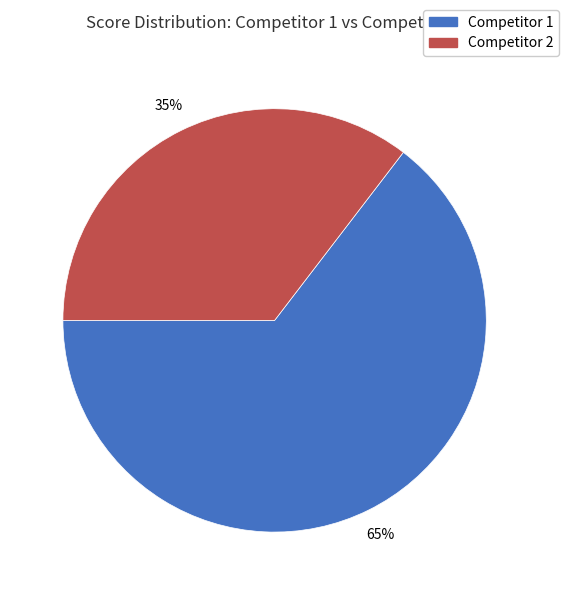

Is there a majority slice in this chart?

Yes